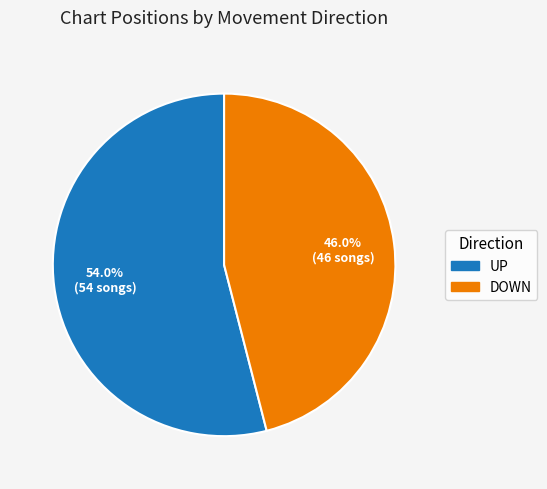

Is there a majority slice in this chart?

Yes